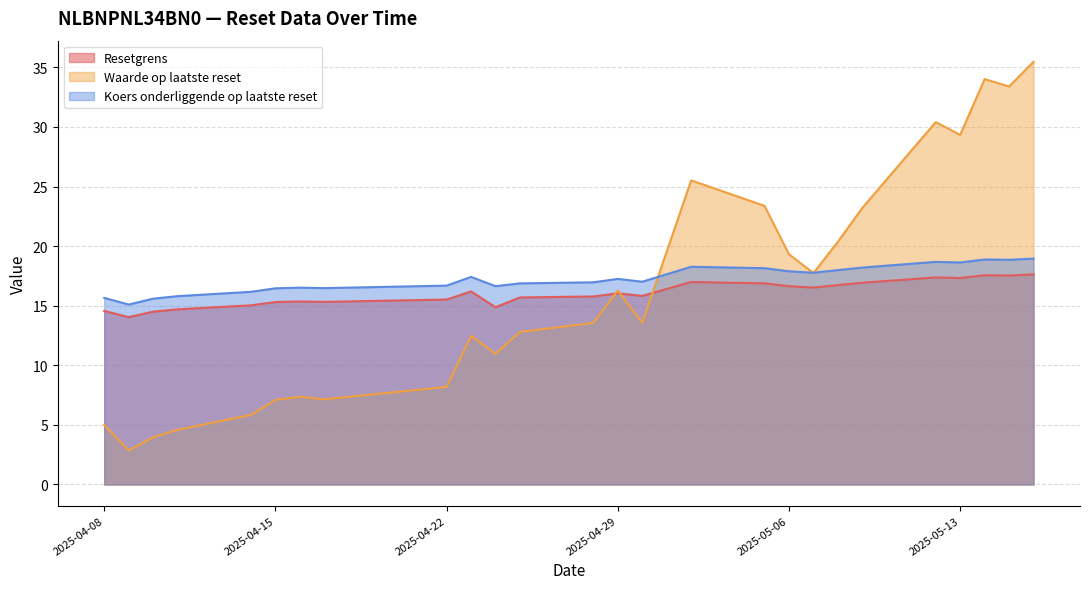

At how many categories does at least one series exceed 8?

26